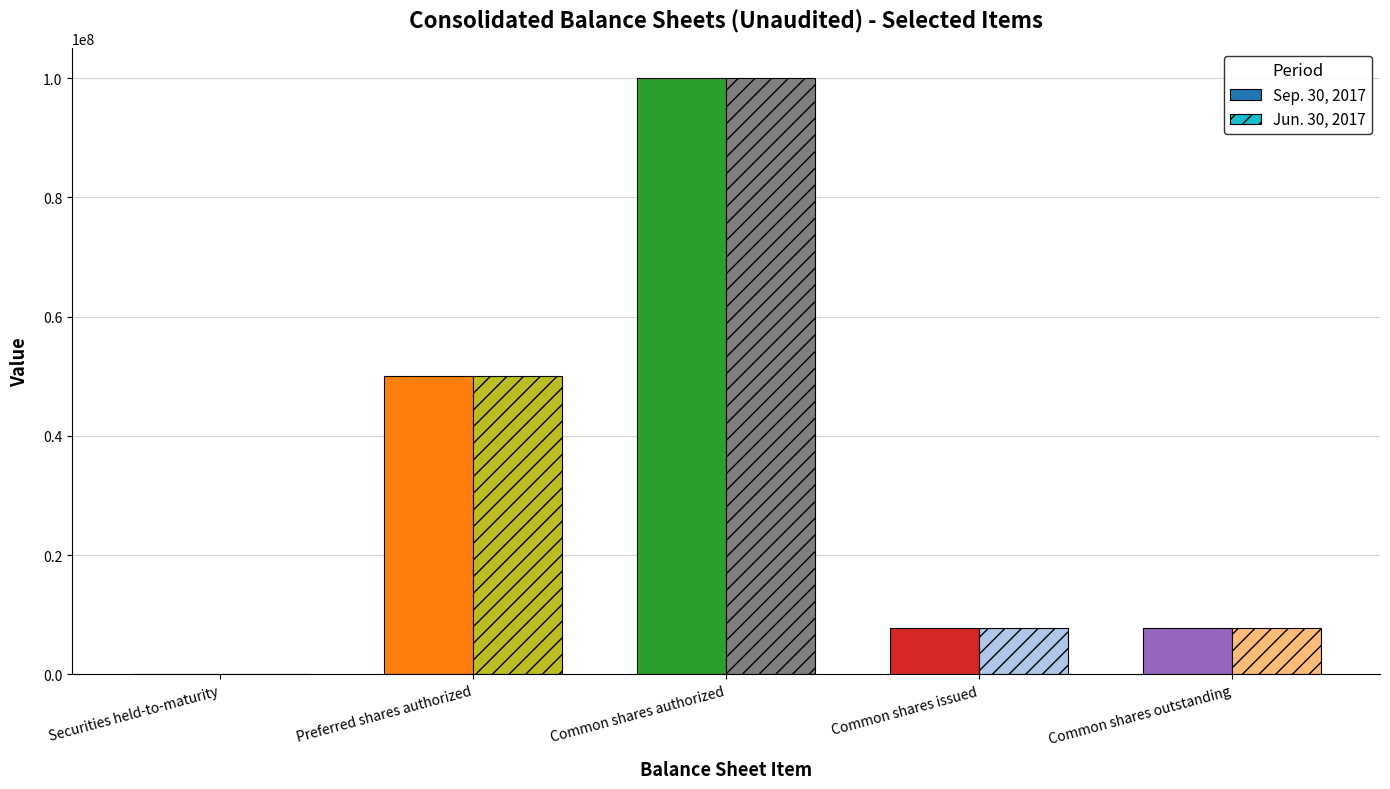

Reading right to left, what are all the values shown in this chart?

Sep. 30, 2017: Common shares outstanding=7776769	Common shares issued=7776769	Common shares authorized=100000000	Preferred shares authorized=50000000	Securities held-to-maturity=103025
Jun. 30, 2017: Common shares outstanding=7826769	Common shares issued=7826769	Common shares authorized=100000000	Preferred shares authorized=50000000	Securities held-to-maturity=110823